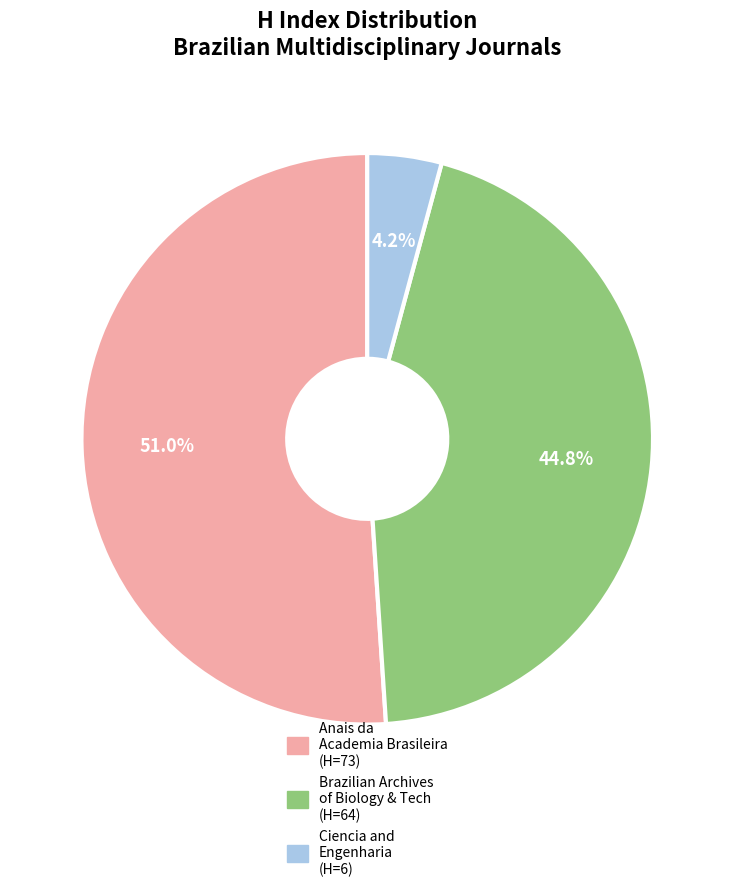

Is there any slice that represents more than half of the pie?

Yes